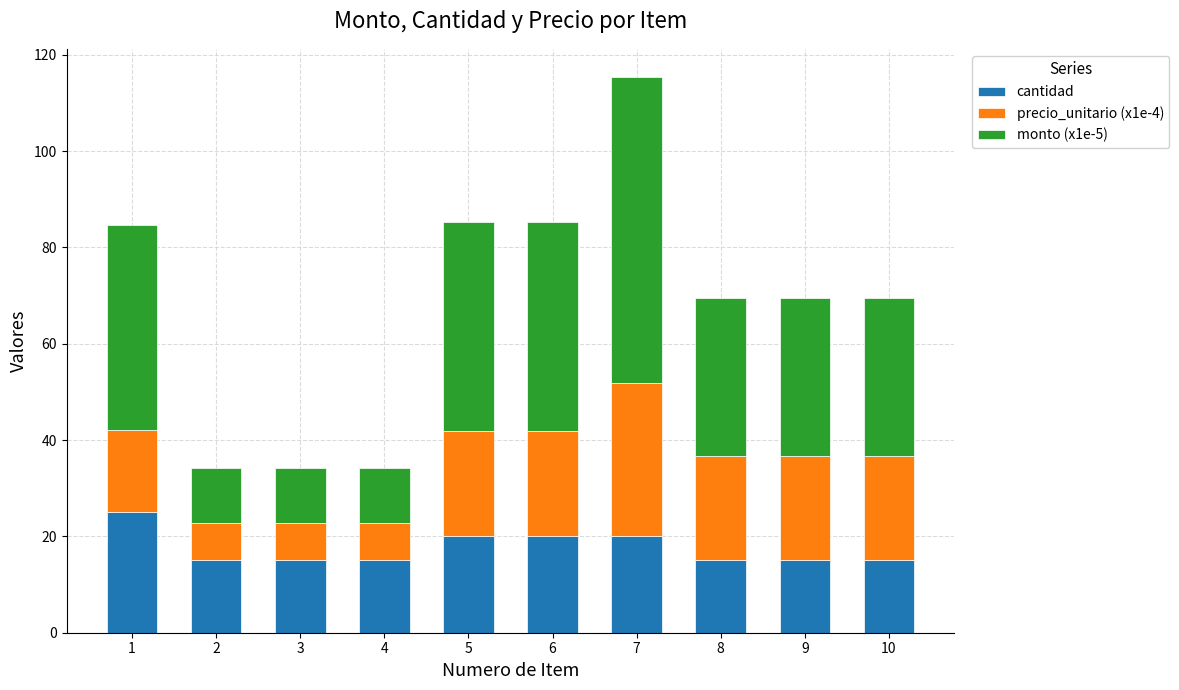

What is the difference between the second highest and minimum values in the cantidad series?

5.0